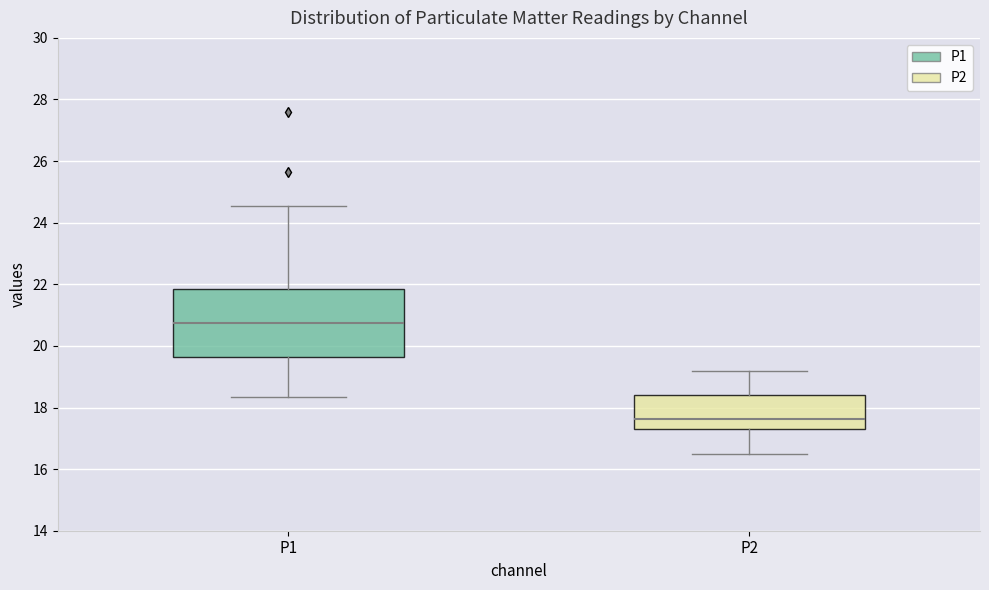

Where does the lower whisker of the box for P1 end on the y-axis? The values are not printed on the chart, so give them approximately, as read against the axis.

18.4